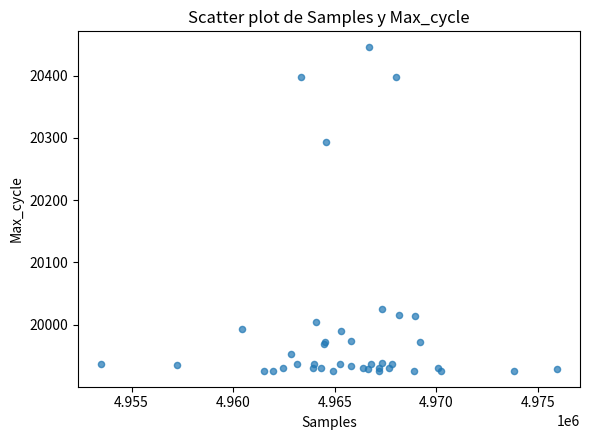

What Y value in the scatter plot is closest to 20185?

20293